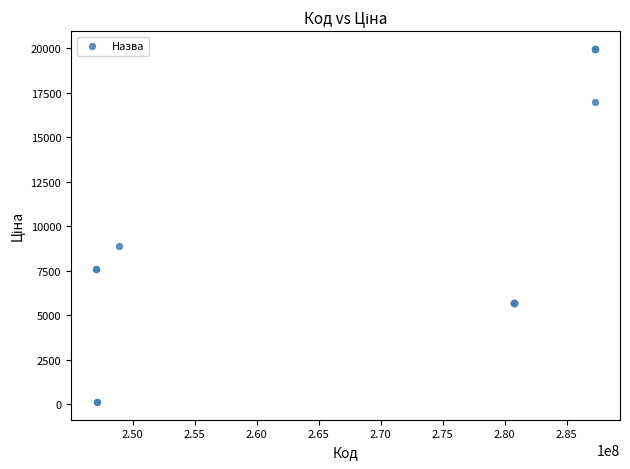

What Y value in the scatter plot is closest to 10039?

8856.7